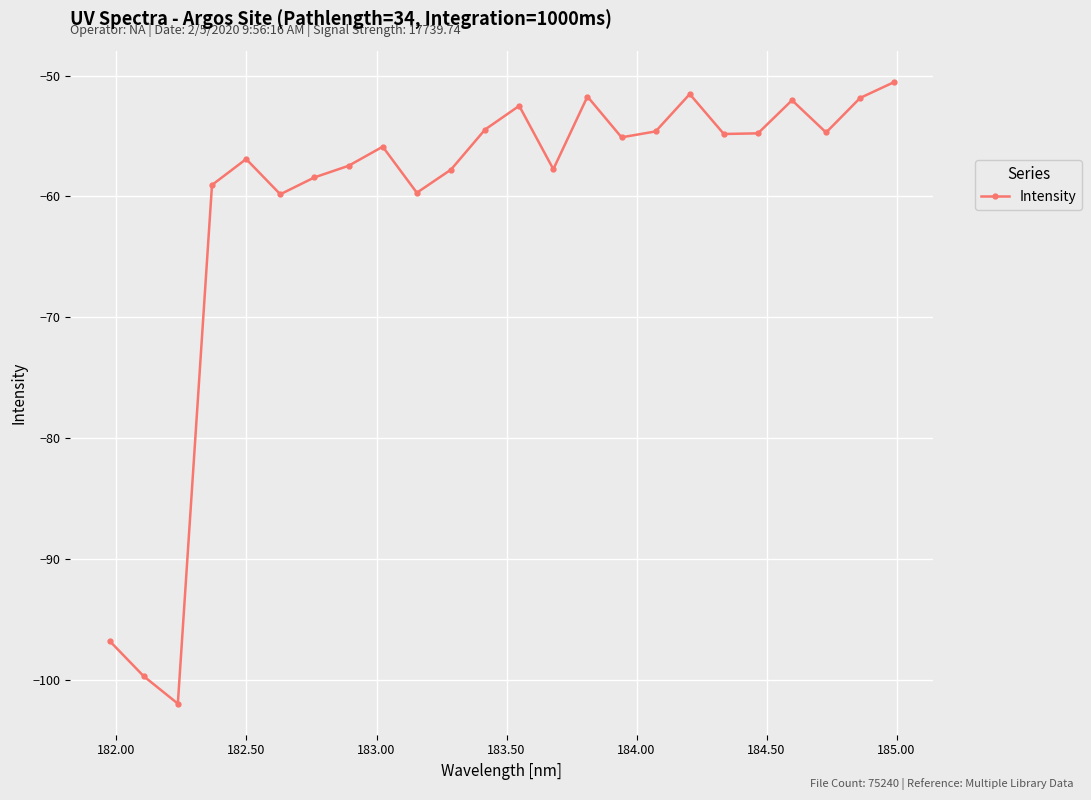

What is the value of the 19th point from the left?

-54.8